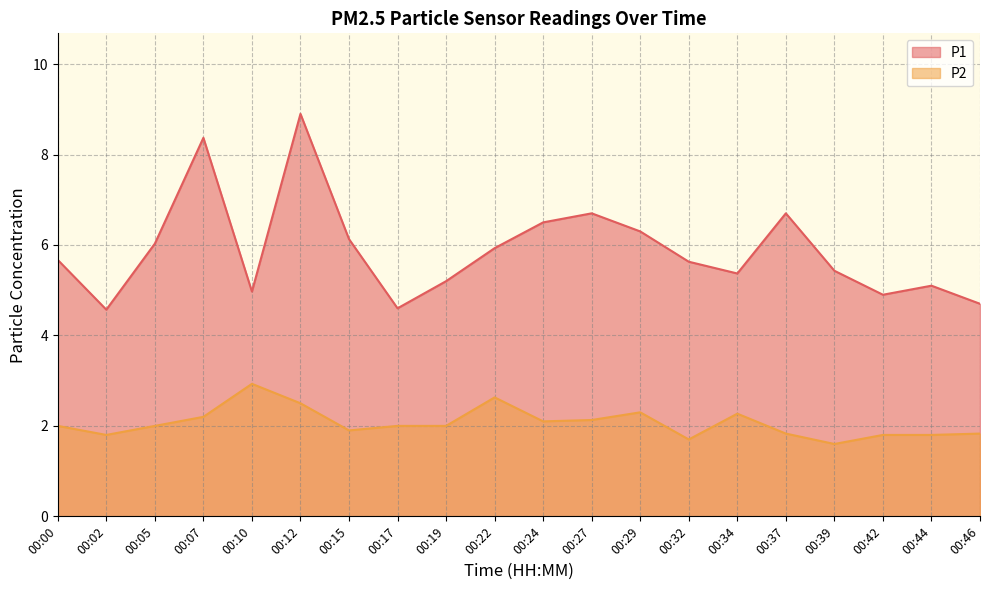

How many interior local peaks does the P2 series have?

4